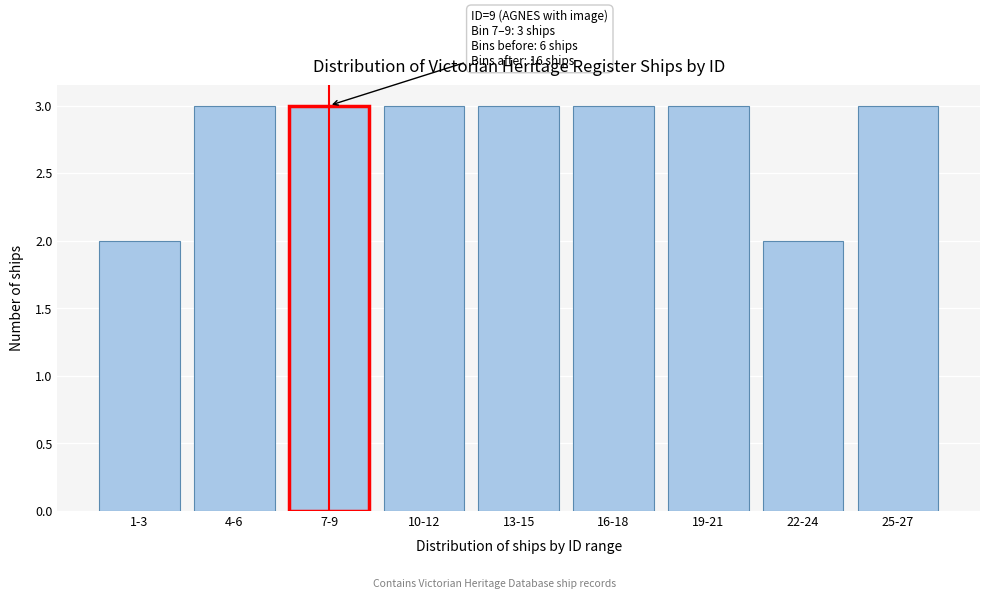

Reading right to left, what are all the values shown in this chart?

3	2	3	3	3	3	3	3	2